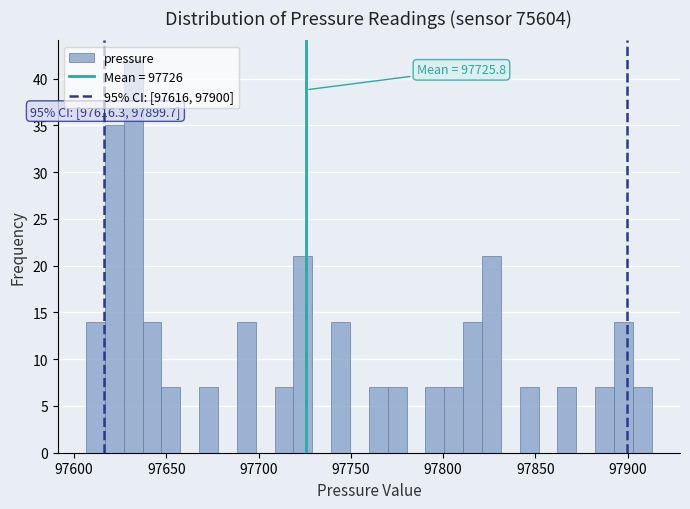

Around what value on the x-axis is the tallest bar? Give the approximate position of its centre, as read against the axis.

97630